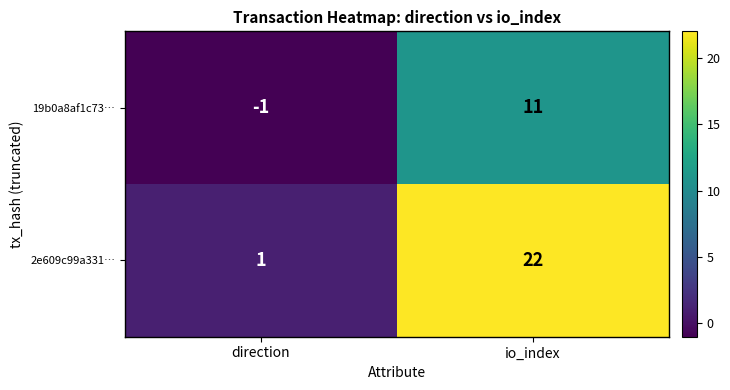

True or false: 2e609c99a331… has a value of 6 at io_index.

False